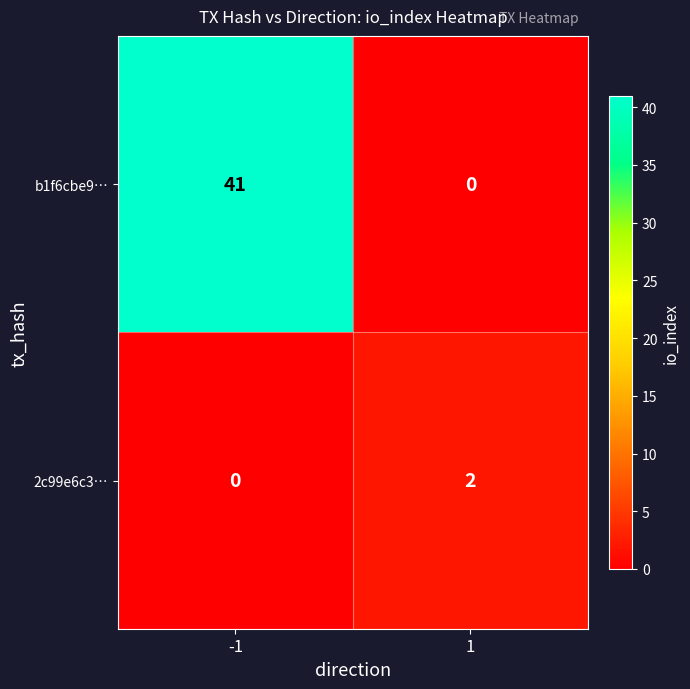

Reading left to right, what are all the values shown in this chart?

b1f6cbe9…: -1=41	1=0
2c99e6c3…: -1=0	1=2